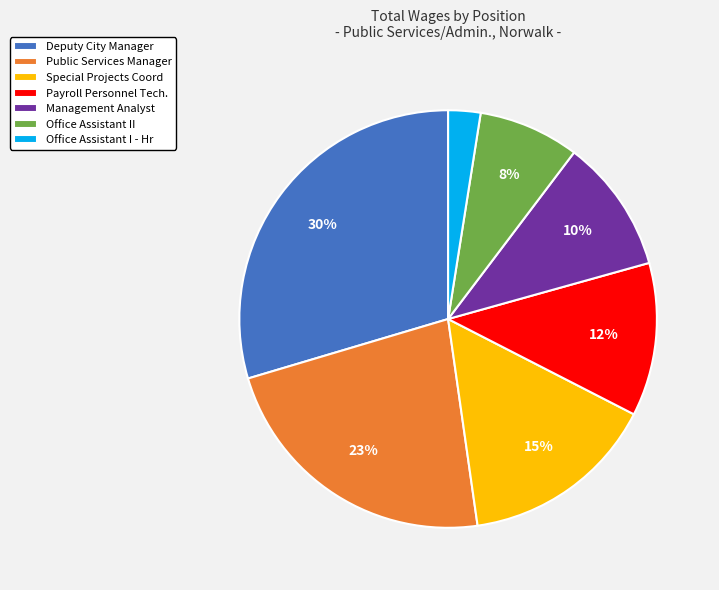

How many slices are in this pie chart?

7